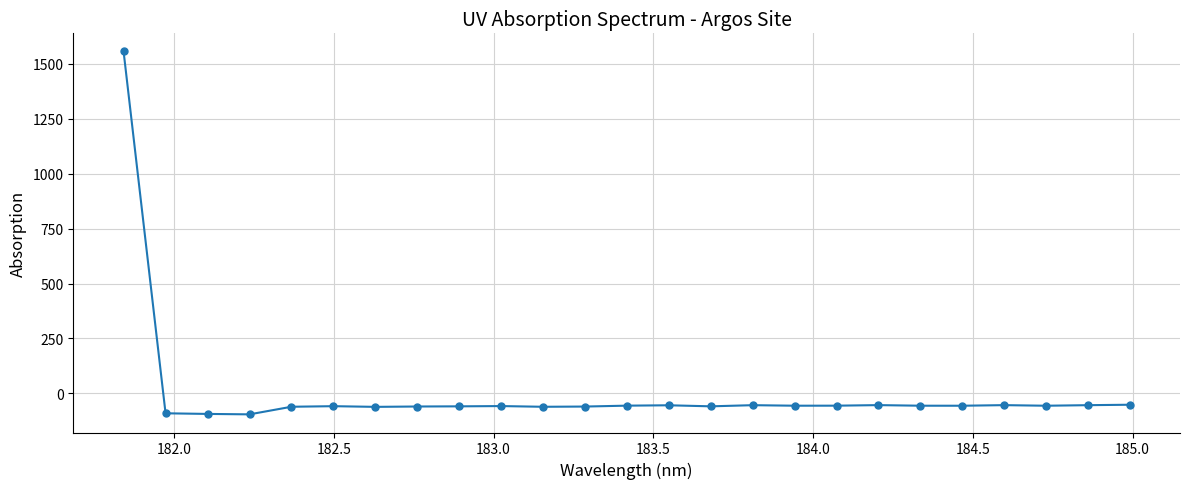

What is the difference between the second highest and second lowest values?

41.8